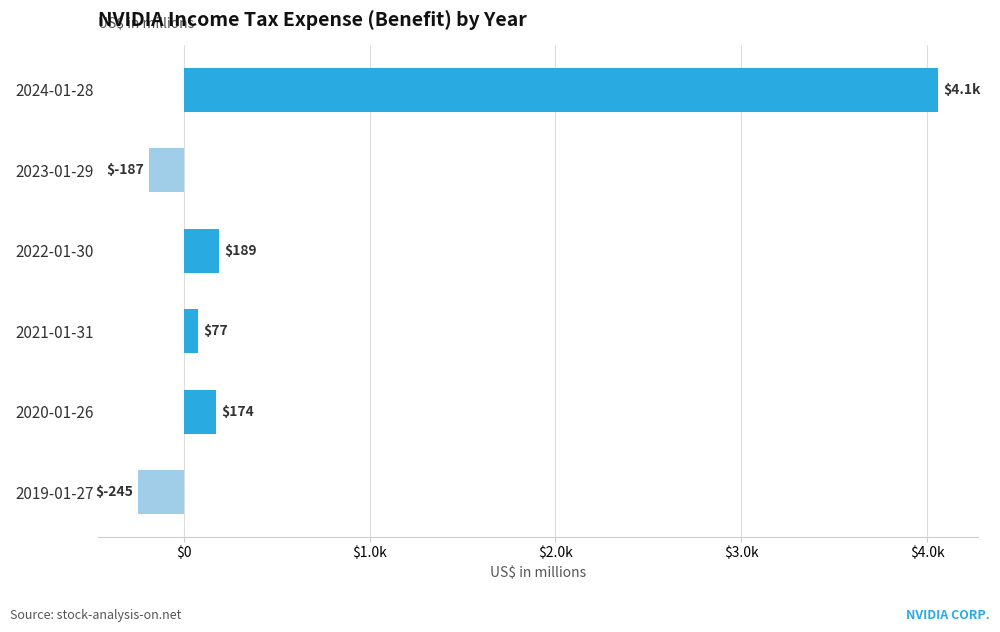

Rank the categories by value from lowest to highest.

2019-01-27, 2023-01-29, 2021-01-31, 2020-01-26, 2022-01-30, 2024-01-28